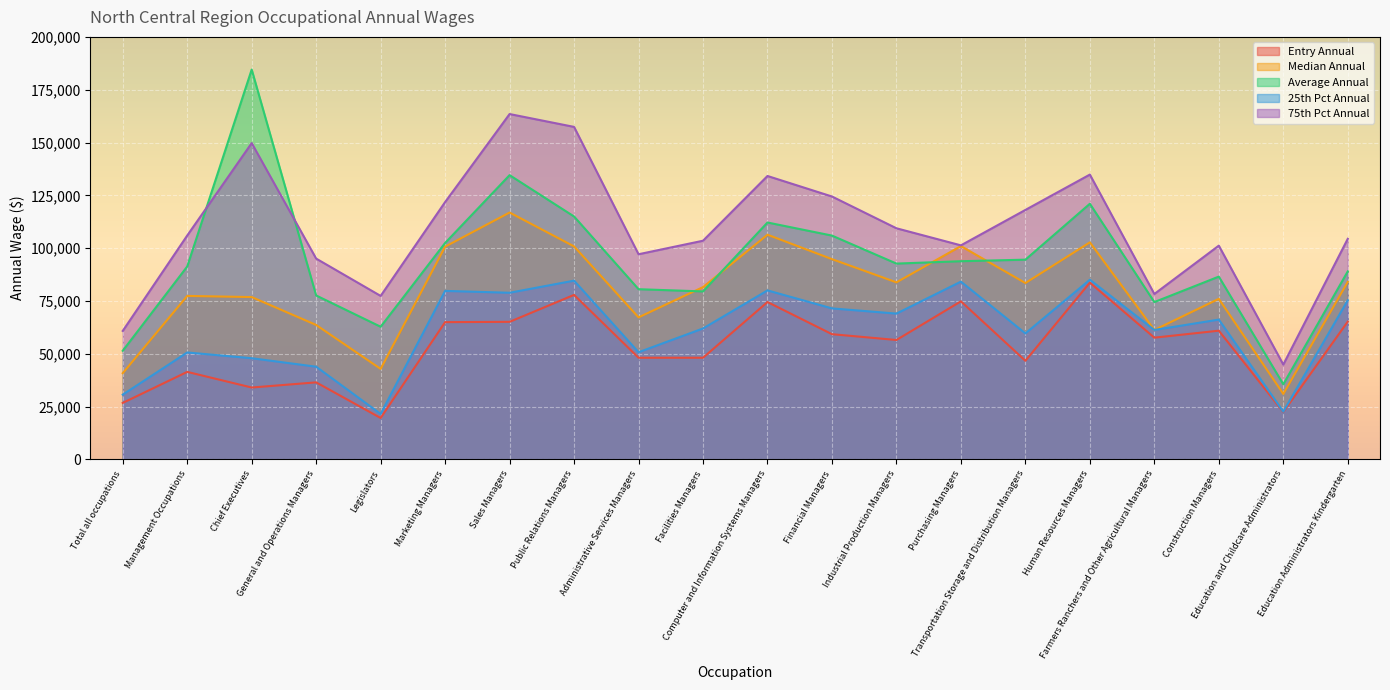

Which series changed the most between Sales Managers and Facilities Managers?

75th Pct Annual